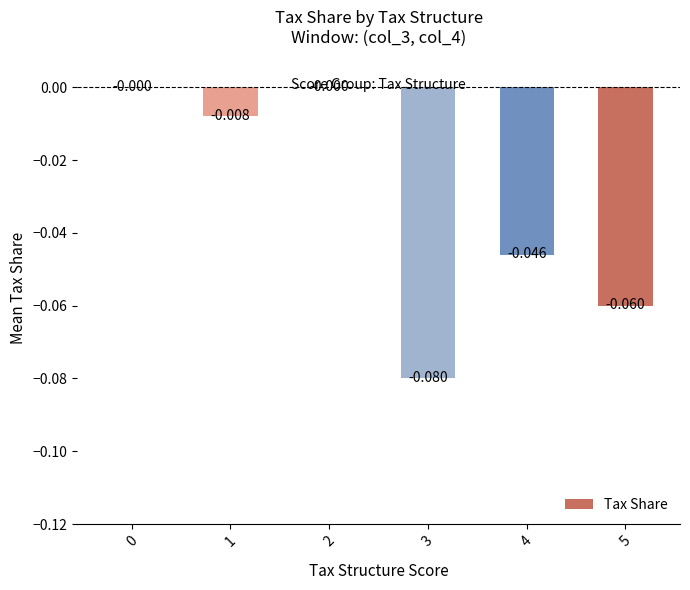

What is the minimum value shown in the chart?

-0.1